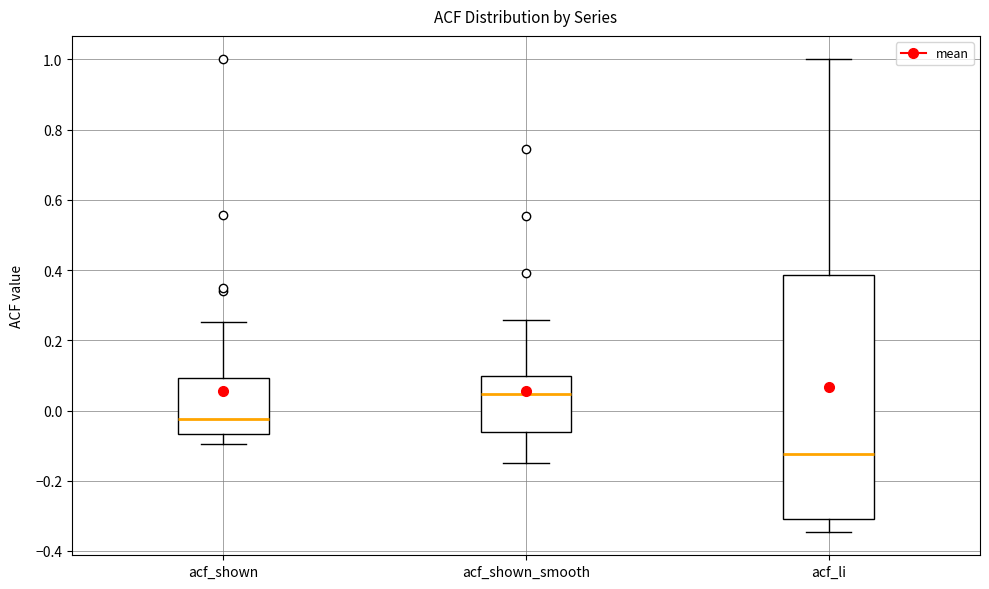

Reading left to right, transcribe this box plot: for each box, give where its median line is, the range the box spans, and where its two whiskers end, as read against the y-axis. The values are not printed on the chart, so give them approximately, as read against the axis.

acf_shown: median -0.02, box -0.06 to 0.10, whiskers -0.10 to 0.26
acf_shown_smooth: median 0.04, box -0.06 to 0.10, whiskers -0.14 to 0.26
acf_li: median -0.12, box -0.30 to 0.38, whiskers -0.34 to 1.00